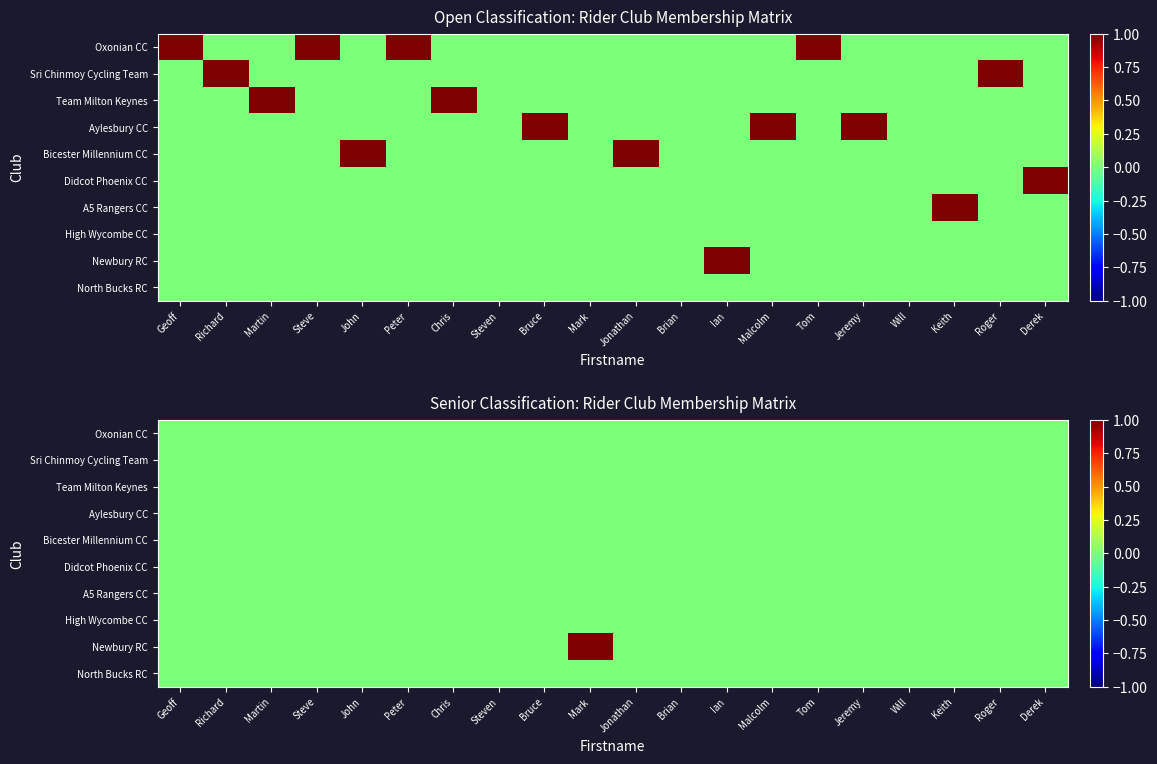

List the series in order of their peak value, highest first.

Newbury RC, Oxonian CC, Sri Chinmoy Cycling Team, Team Milton Keynes, Aylesbury CC, Bicester Millennium CC, Didcot Phoenix CC, A5 Rangers CC, High Wycombe CC, North Bucks RC